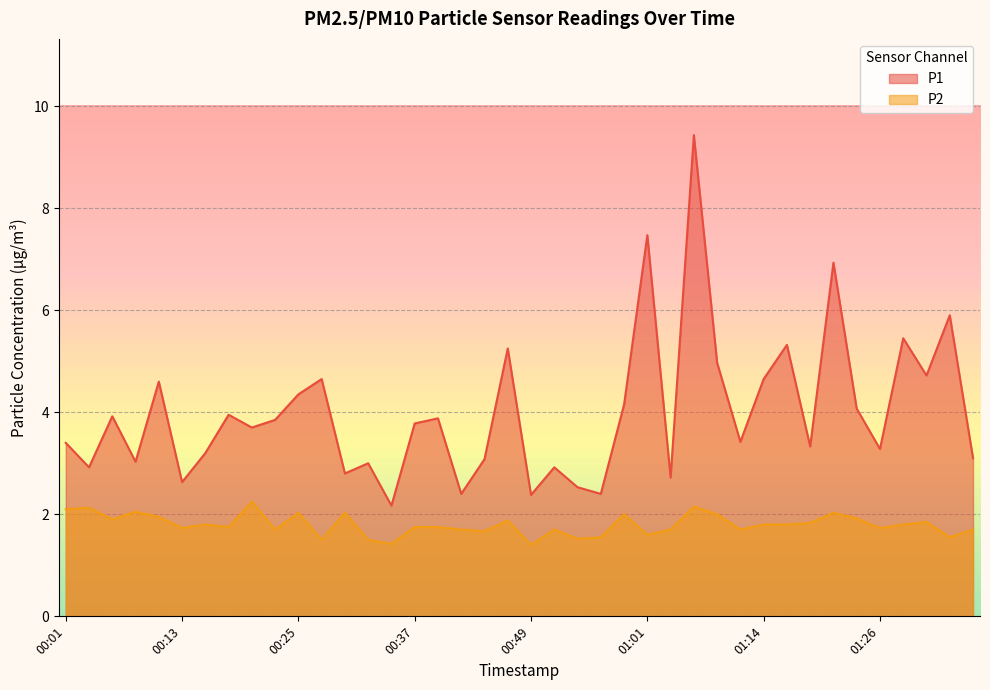

List the series in order of their overall mean, highest first.

P1, P2